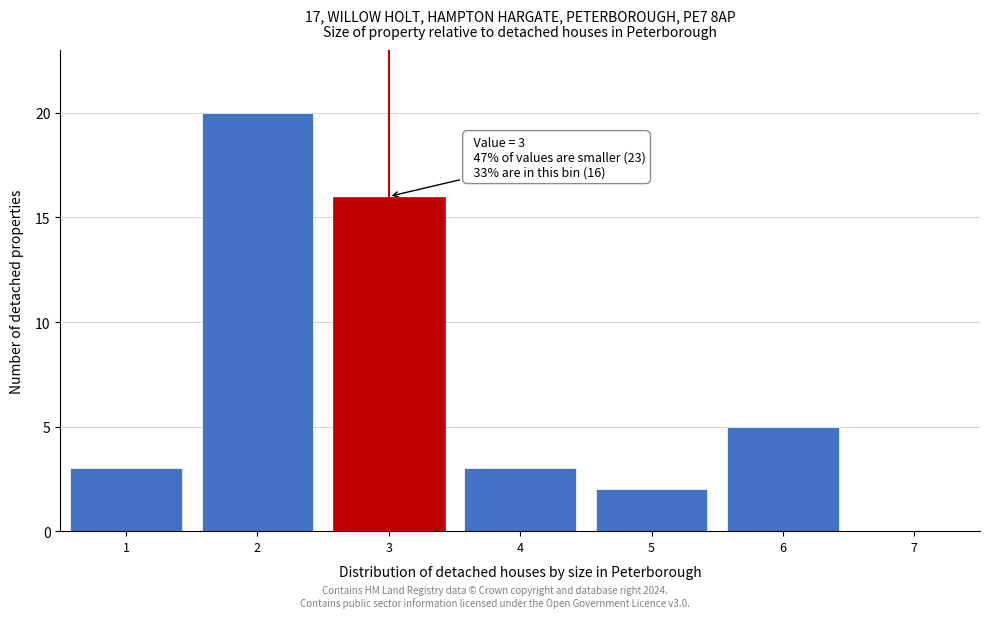

Over which range of the x-axis is the bar tallest?

1.5 to 2.5